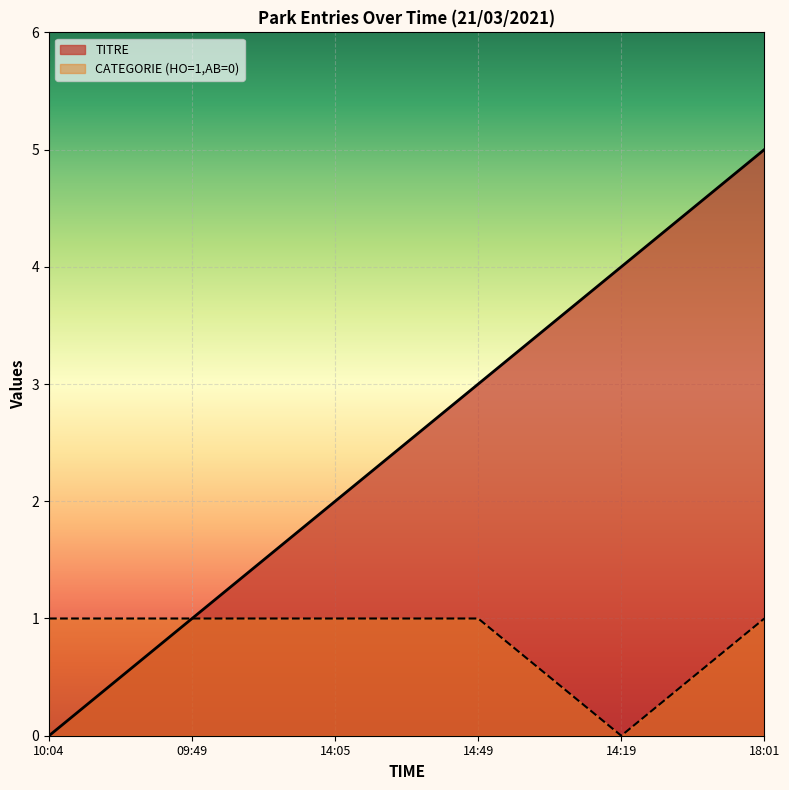

At which label is TITRE closest to 2?

14:05